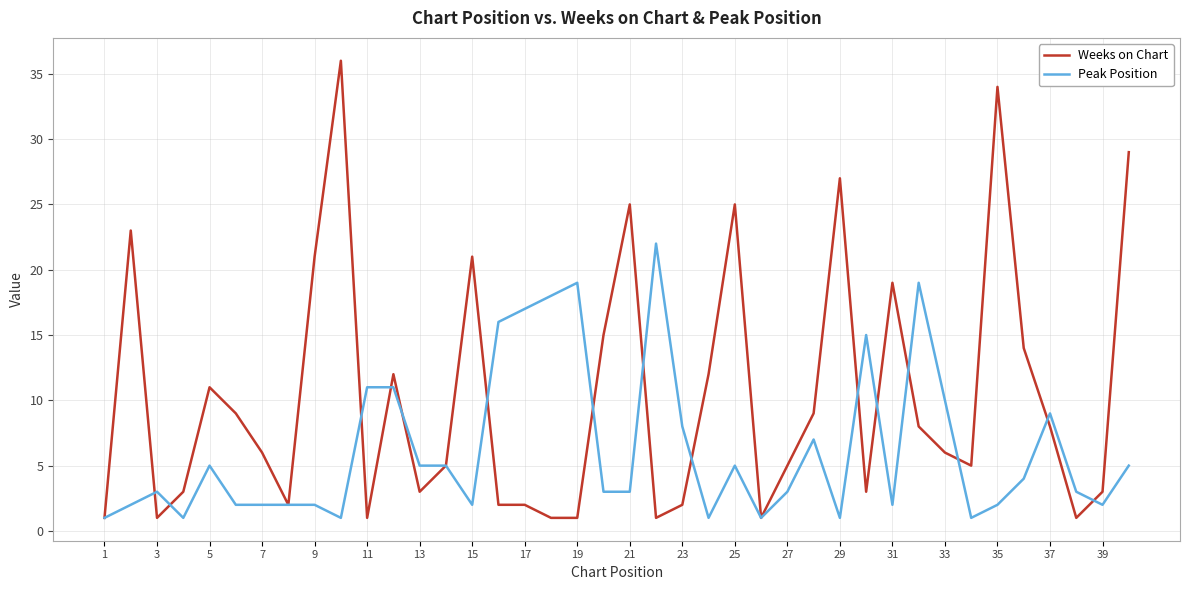

What is the sum of all Peak Position values?

251